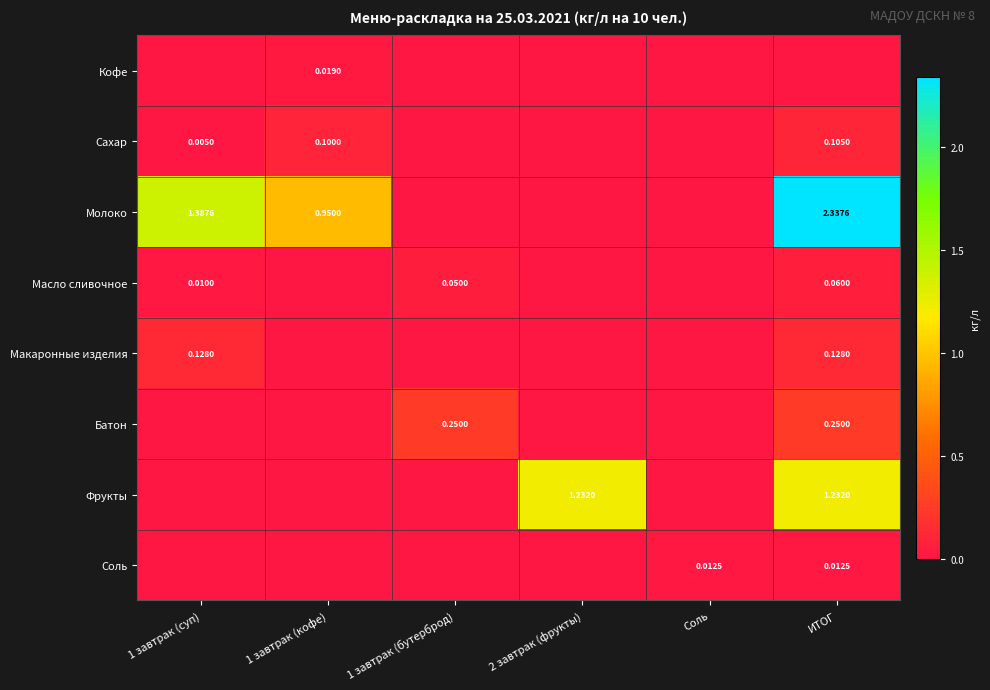

Is the value of Кофе at 1 завтрак (бутерброд) greater than the value of Макаронные изделия at ИТОГ?

No